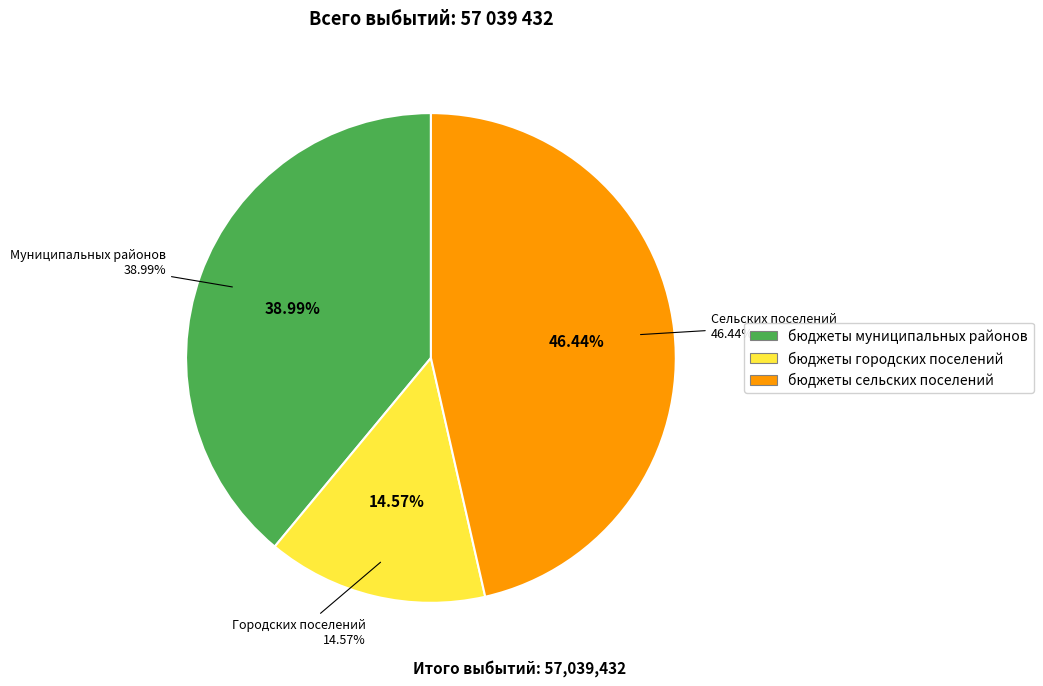

Is there any slice that represents more than half of the pie?

No